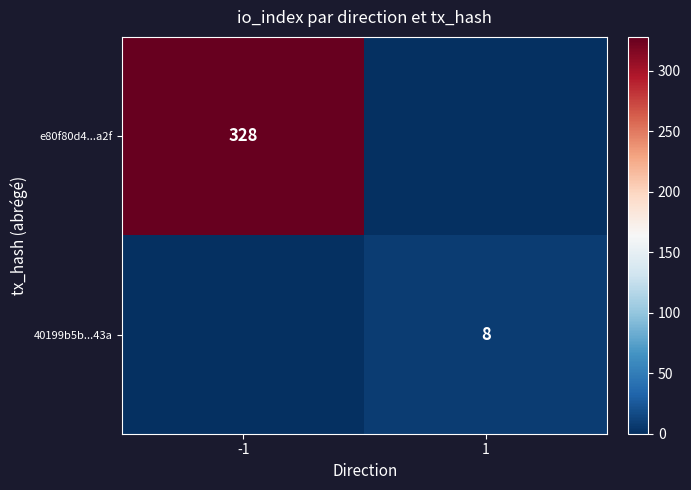

At which category does the chart reach its minimum across all series?

1